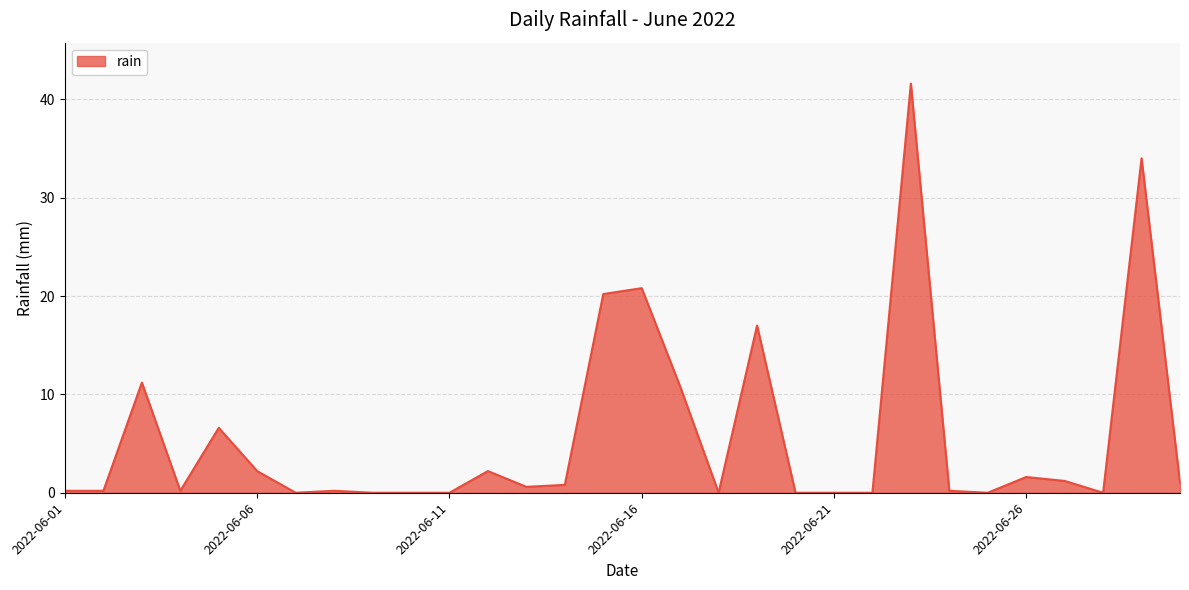

What is the greatest value displayed?

41.6